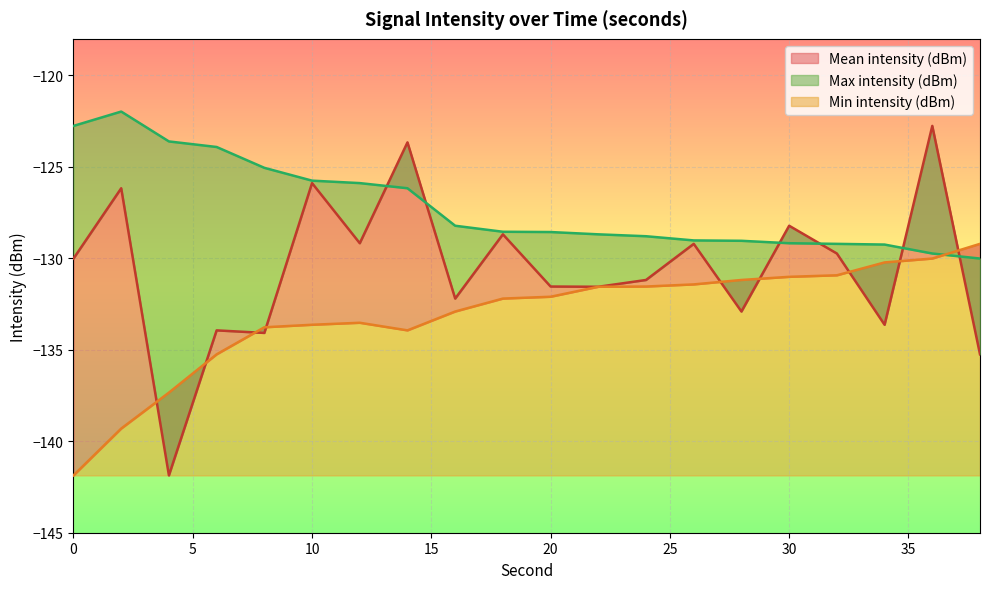

Is it true that Max intensity (dBm) equals -48.6 at 24?

False